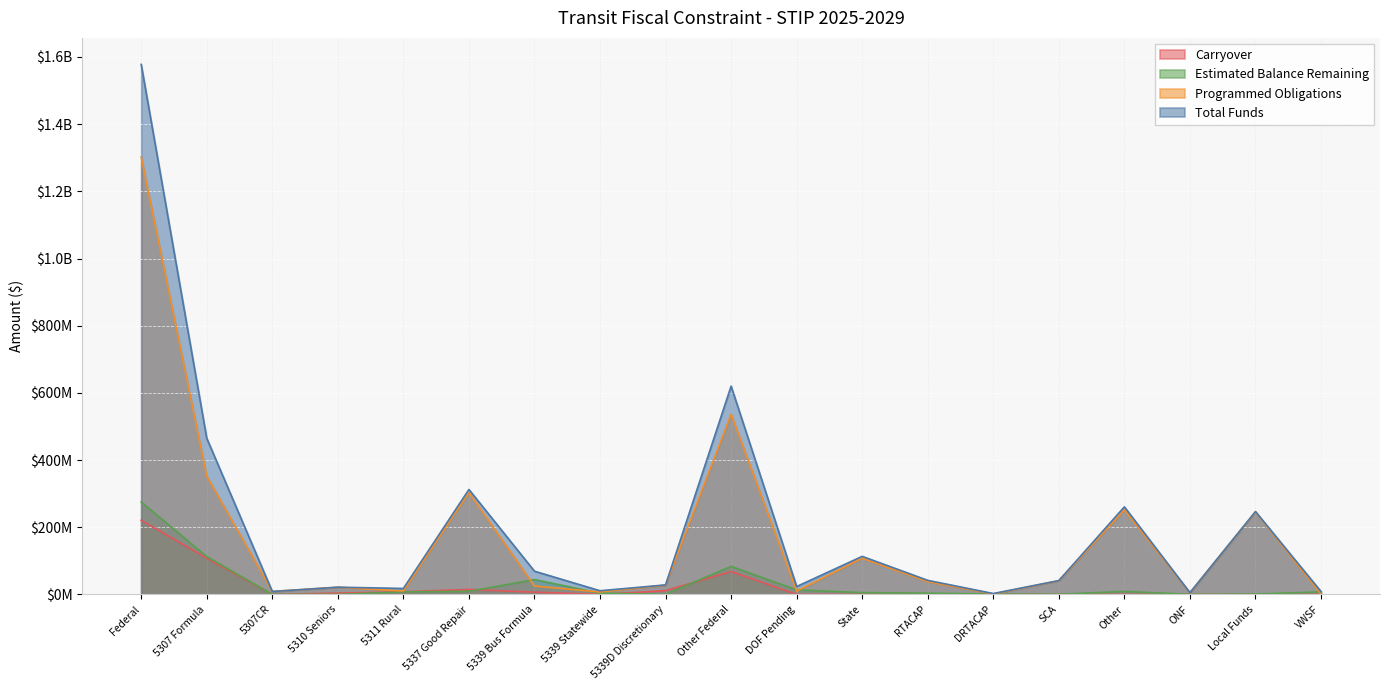

Reading left to right, list all the values displayed in this chart.

Total Funds: Federal=1577904911	5307 Formula=465079475	5307CR=8860154	5310 Seniors=21626275	5311 Rural=17784343	5337 Good Repair=312427755	5339 Bus Formula=69216794	5339 Statewide=10990265	5339D Discretionary=28323656	Other Federal=620052444	DOF Pending=23543750	State=113339687	RTACAP=41945000	DRTACAP=2660000	SCA=41288676	Other=260740511	ONF=5257812	Local Funds=246823076	VWSF=8659623
Programmed Obligations: Federal=1302540785	5307 Formula=352249152	5307CR=8860154	5310 Seniors=21457874	5311 Rural=10168820	5337 Good Repair=303335209	5339 Bus Formula=24970142	5339 Statewide=7274864	5339D Discretionary=27817732	Other Federal=536503088	DOF Pending=9903750	State=107843390	RTACAP=38222795	DRTACAP=1440000	SCA=40734584	Other=251731777	ONF=5035968	Local Funds=245674609	VWSF=1021200
Estimated Balance Remaining: Federal=275364126	5307 Formula=112830323	5307CR=0	5310 Seniors=168401	5311 Rural=7615523	5337 Good Repair=9092546	5339 Bus Formula=44246652	5339 Statewide=3715401	5339D Discretionary=505924	Other Federal=83549356	DOF Pending=13640000	State=5496297	RTACAP=3722205	DRTACAP=1220000	SCA=554092	Other=9008734	ONF=221844	Local Funds=1148467	VWSF=7638423
Carryover: Federal=220986987	5307 Formula=107885903	5307CR=0	5310 Seniors=3929956	5311 Rural=7949686	5337 Good Repair=14928564	5339 Bus Formula=6798557	5339 Statewide=0	5339D Discretionary=11295357	Other Federal=68198964	DOF Pending=0	State=0	RTACAP=0	DRTACAP=0	SCA=0	Other=0	ONF=0	Local Funds=0	VWSF=0